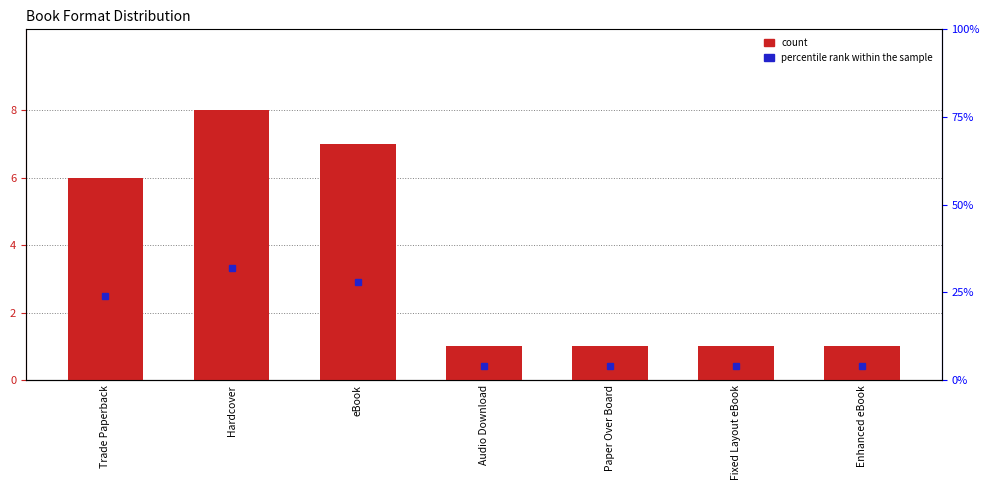

What is the sum of all values?

25